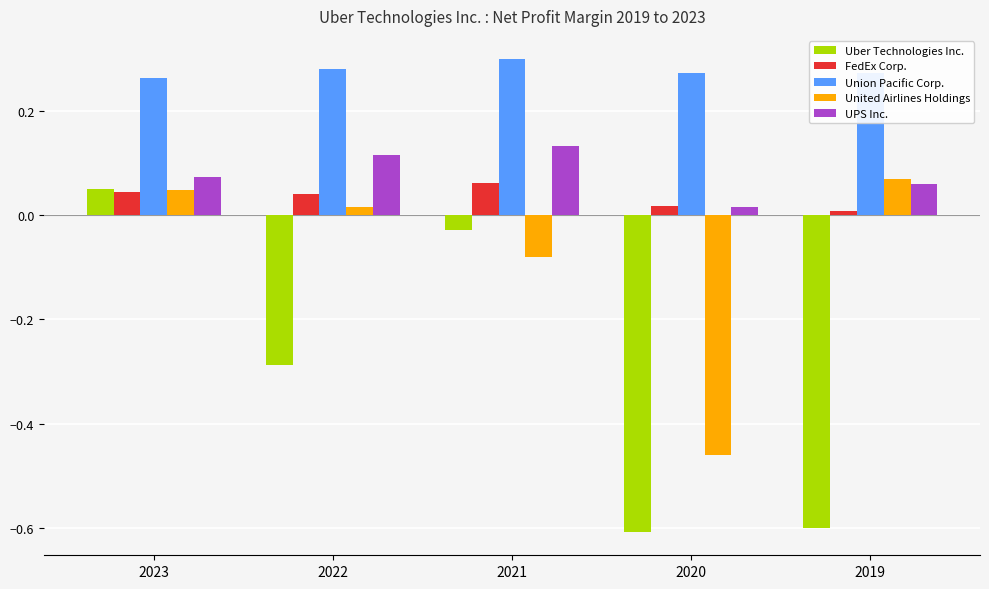

Which series changed the most between 2023 and 2022?

Uber Technologies Inc.